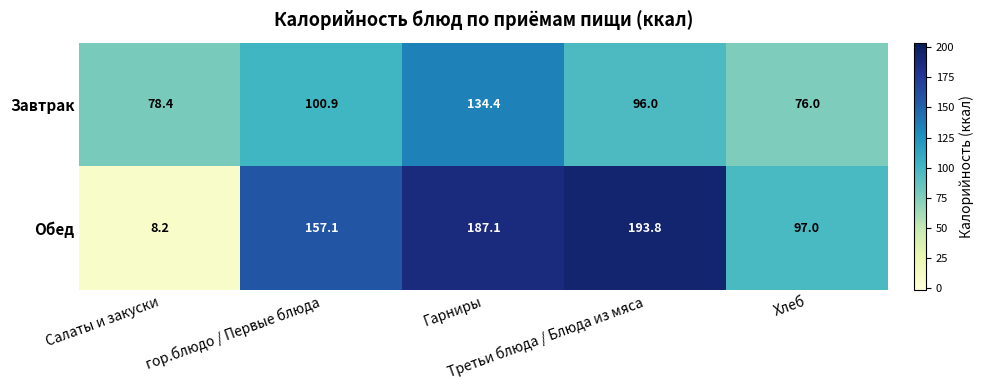

At which category is the sum across all series the highest?

Гарниры